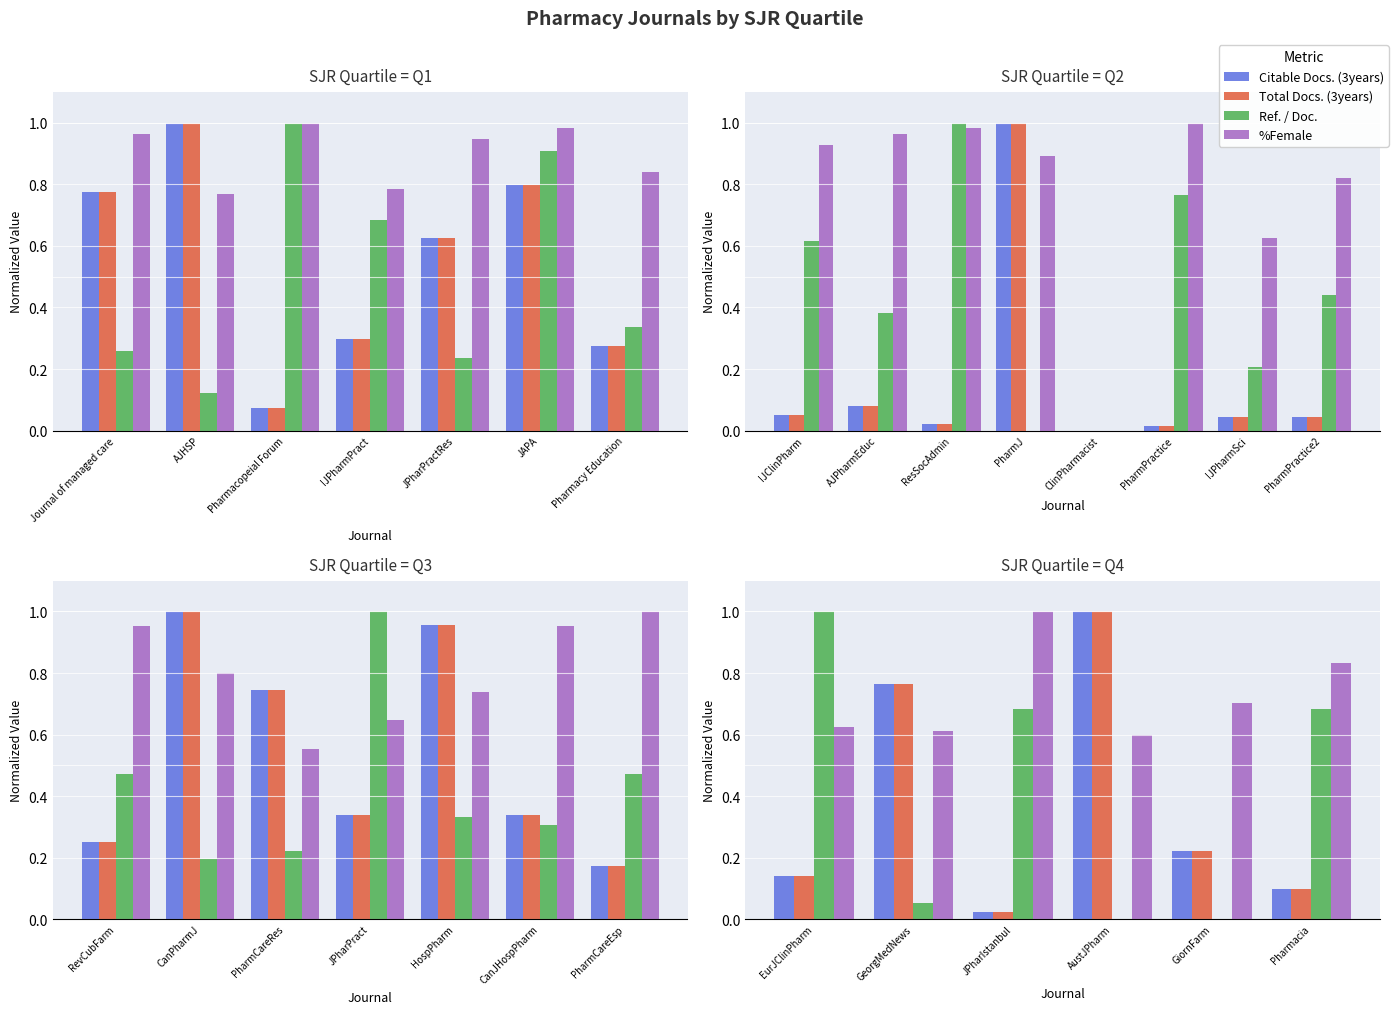

What position from the left is GeorgMedNews?

2